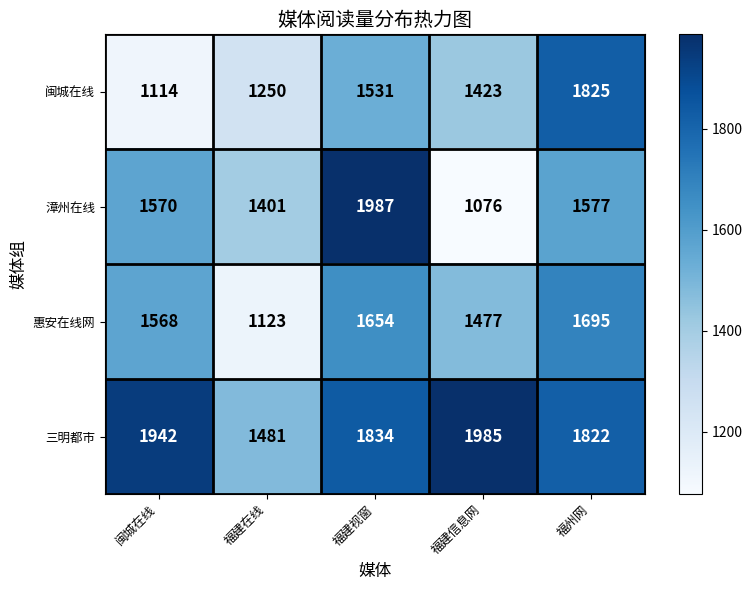

What is the sum of the 漳州在线 values at 福州网 and 福建信息网?

2653